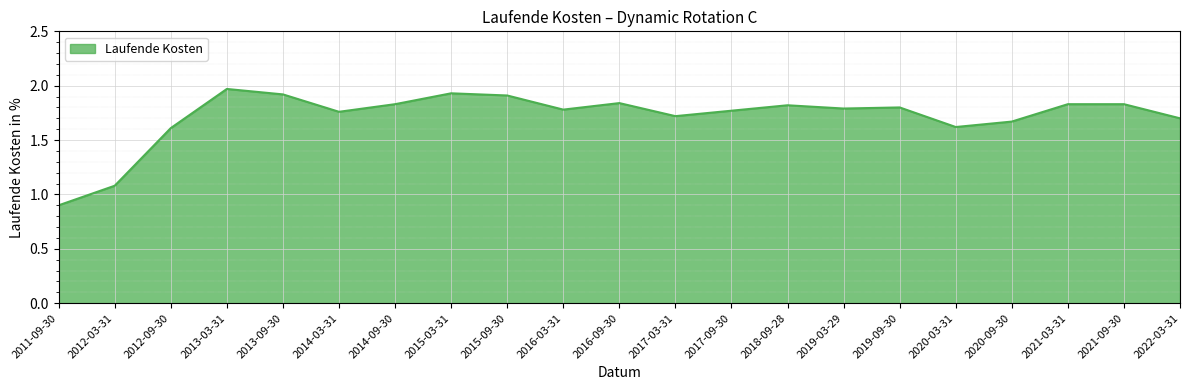

What is the change in value from 2012-03-31 to 2017-09-30?

+0.7